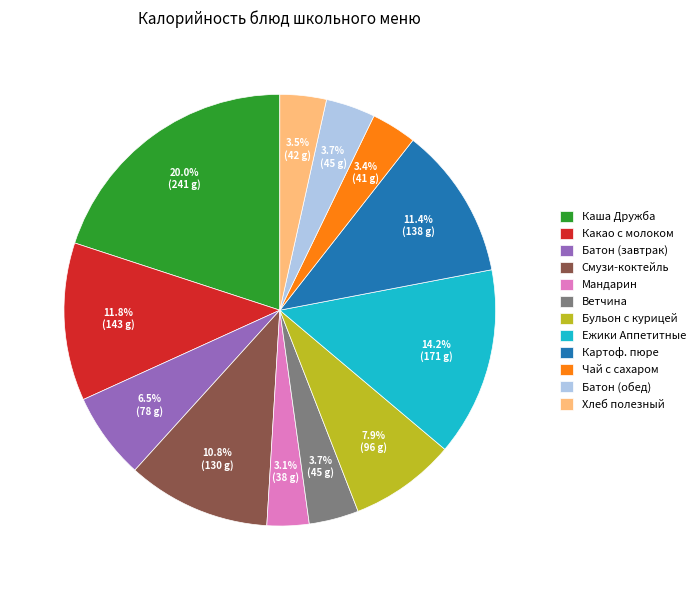

How much of the chart is everything except Мандарин?

96.9%